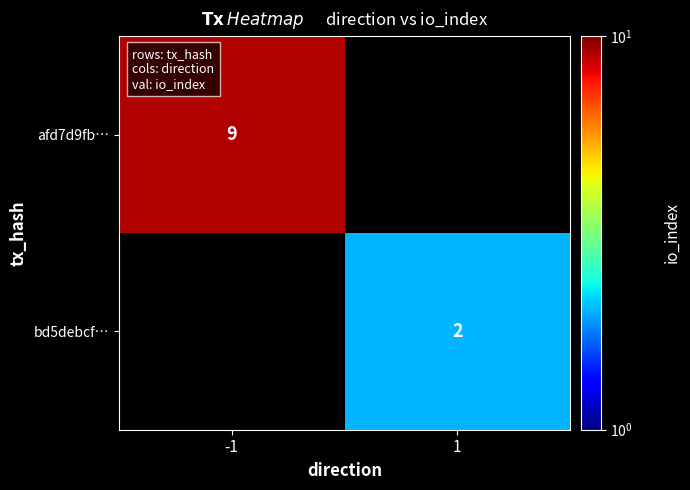

Is it true that bd5debcf… equals 3 at 1?

False